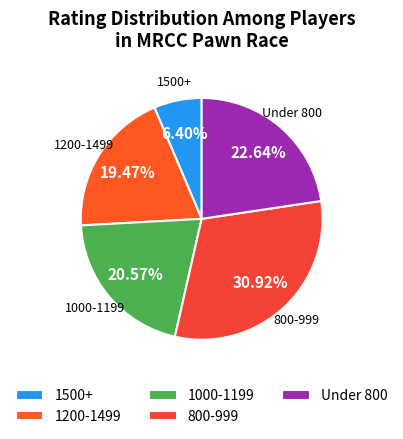

How many slices are in this pie chart?

5